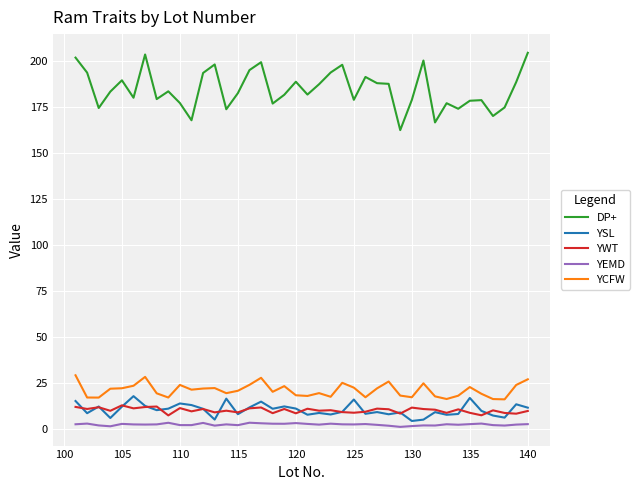

True or false: DP+ and YEMD intersect in this chart.

False